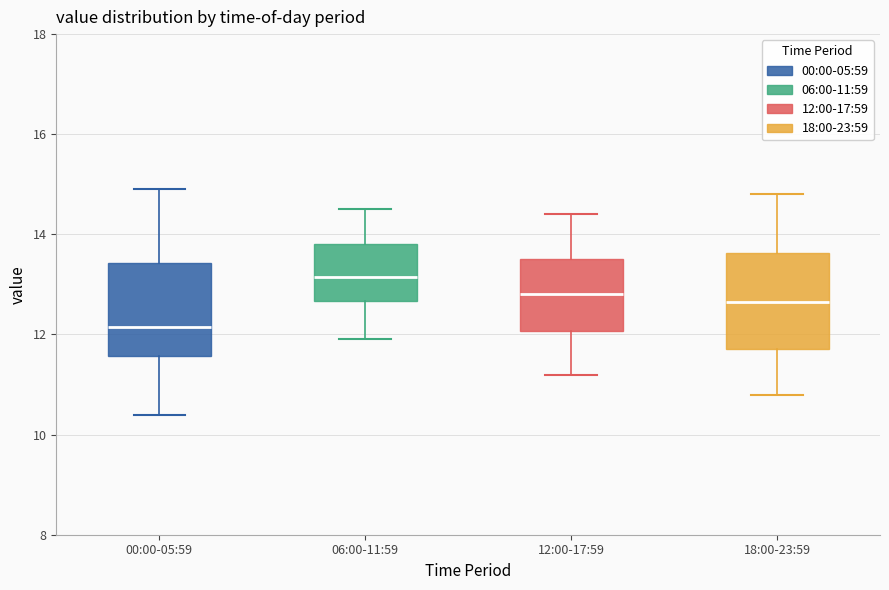

Reading left to right, transcribe this box plot: for each box, give where its median line is, the range the box spans, and where its two whiskers end, as read against the y-axis. The values are not printed on the chart, so give them approximately, as read against the axis.

00:00-05:59: median 12.2, box 11.6 to 13.4, whiskers 10.4 to 15.0
06:00-11:59: median 13.2, box 12.6 to 13.8, whiskers 12.0 to 14.6
12:00-17:59: median 12.8, box 12.0 to 13.6, whiskers 11.2 to 14.4
18:00-23:59: median 12.6, box 11.8 to 13.6, whiskers 10.8 to 14.8